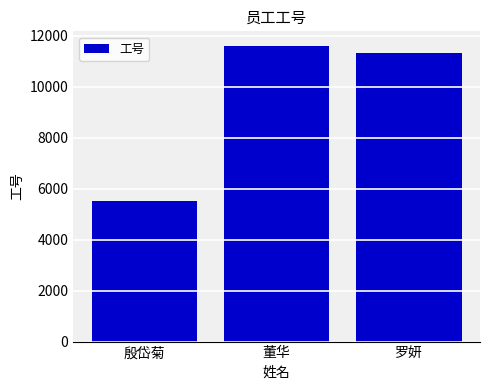

Reading right to left, what are all the values shown in this chart?

11333	11602	5527